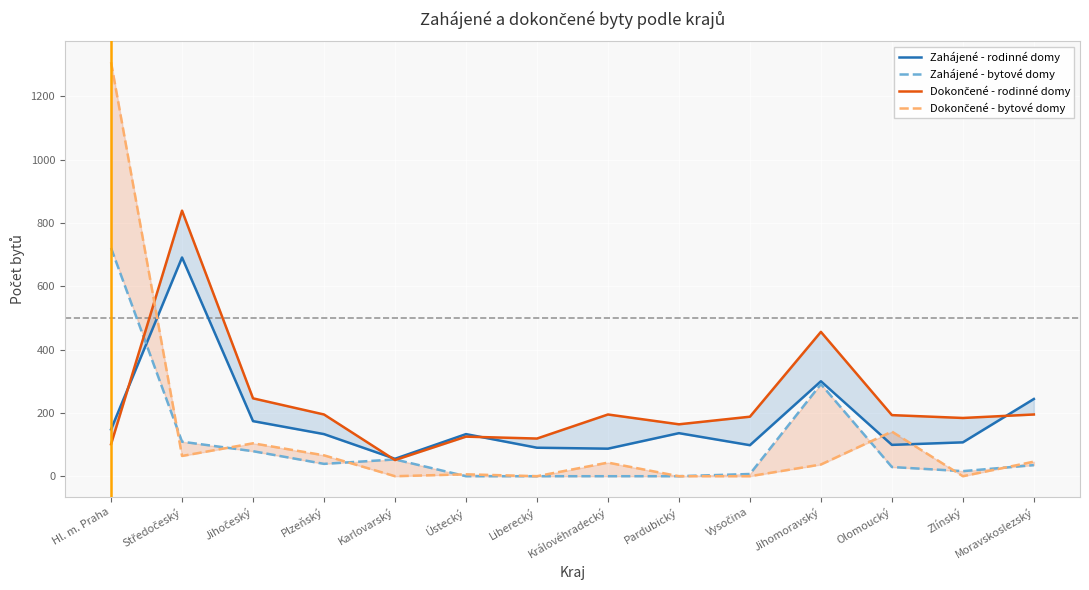

True or false: Zahájené - rodinné domy and Dokončené - bytové domy intersect in this chart.

True